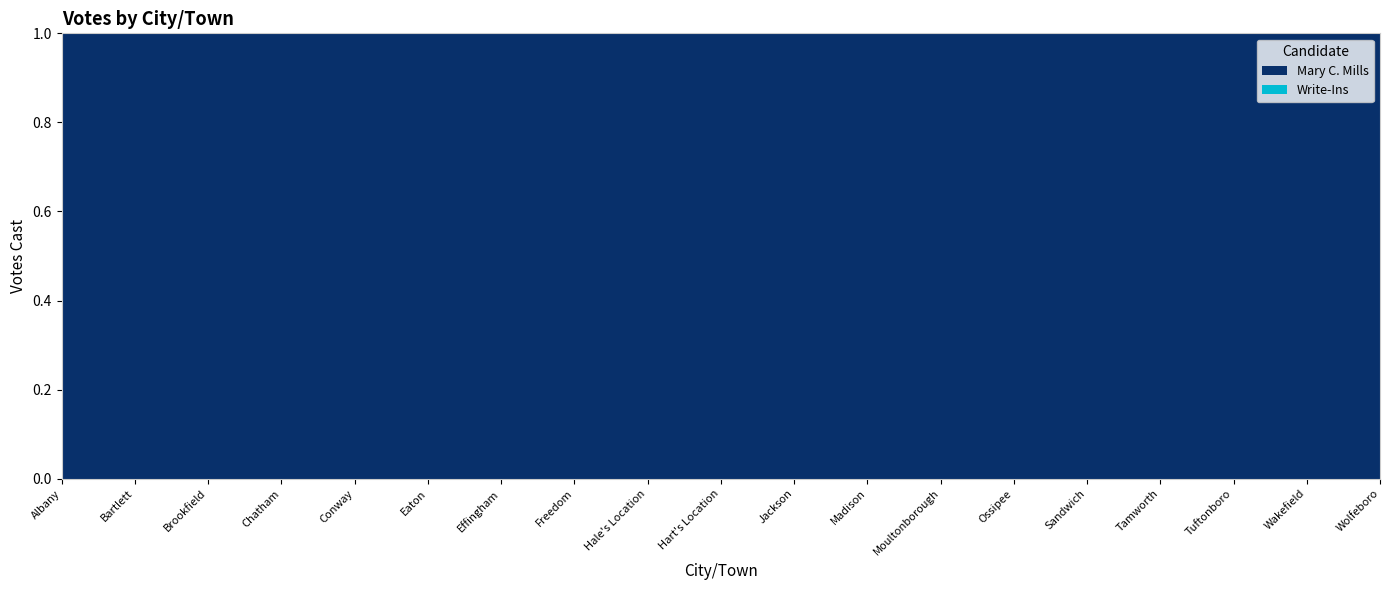

Reading left to right, transcribe all the data shown in this chart.

Mary C. Mills: 137	747	200	172	2038	63	261	391	2	15	356	471	1192	725	555	656	724	934	1730
Write-Ins: 0	0	0	0	0	0	0	0	0	0	0	0	0	0	0	0	0	0	0